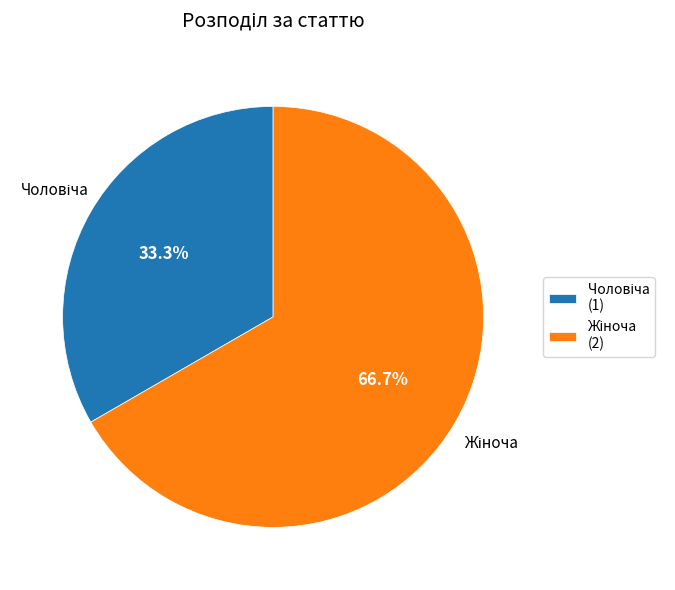

Is there any slice that represents more than half of the pie?

Yes